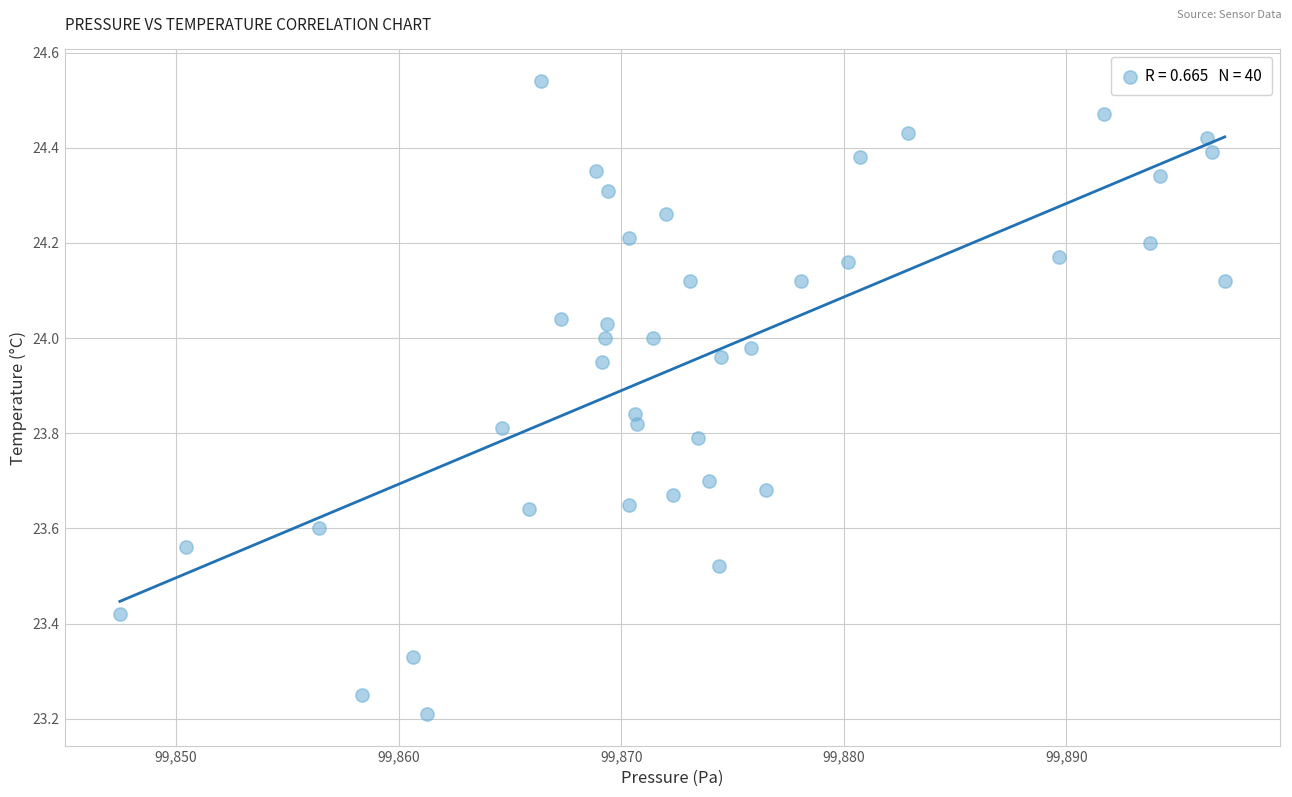

What is the range of X values (max minus min)?

49.6